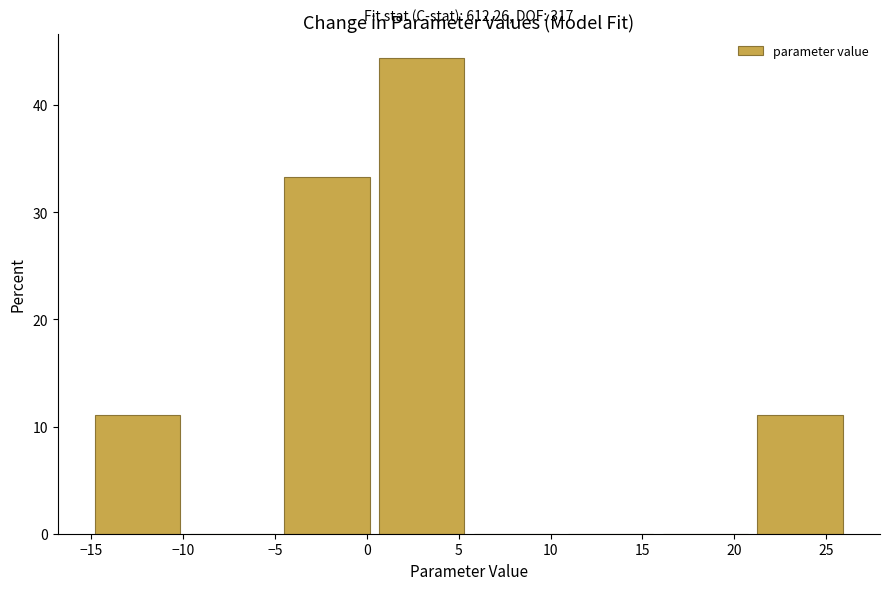

Over which range of the x-axis is the bar tallest?

0.5 to 6.0